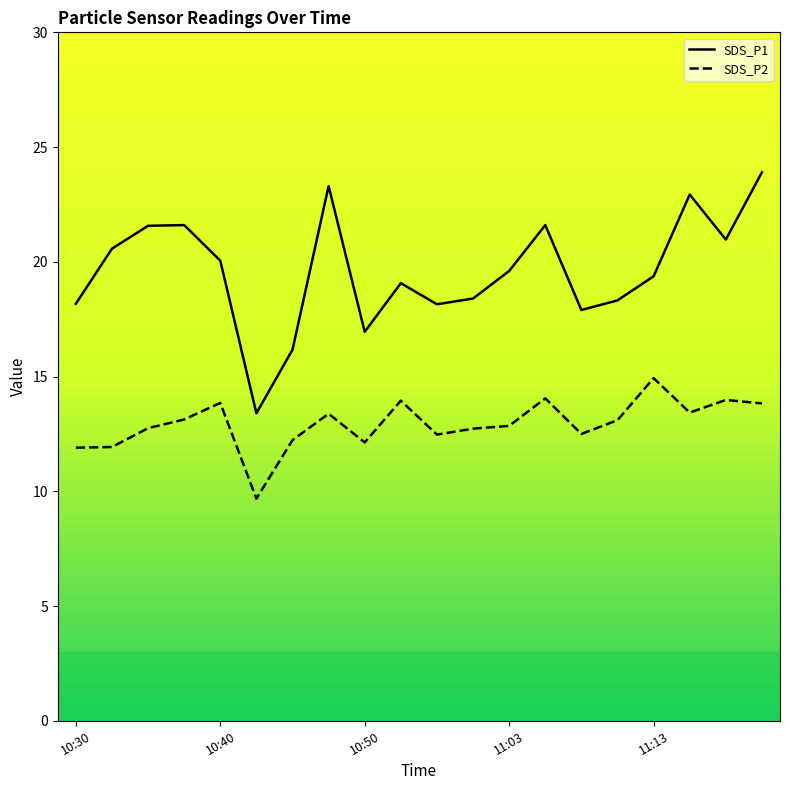

What is the sum of all SDS_P2 values?

258.8